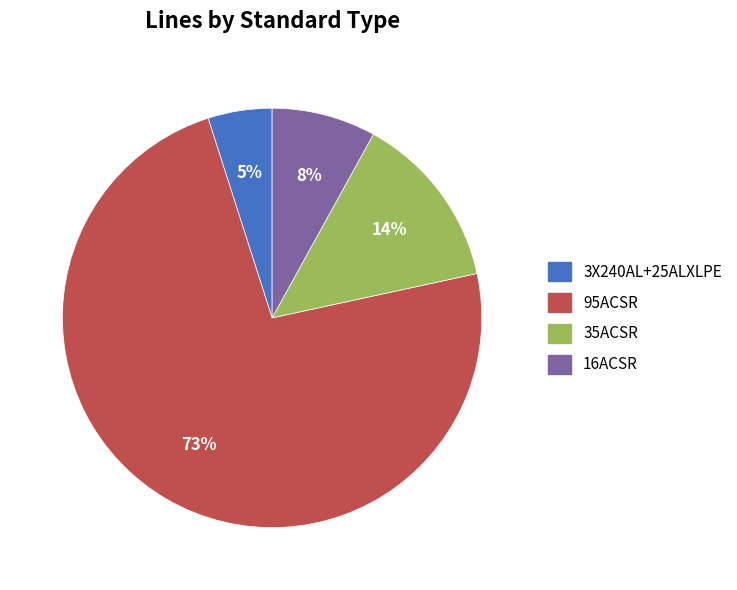

How many segments does this pie chart have?

4